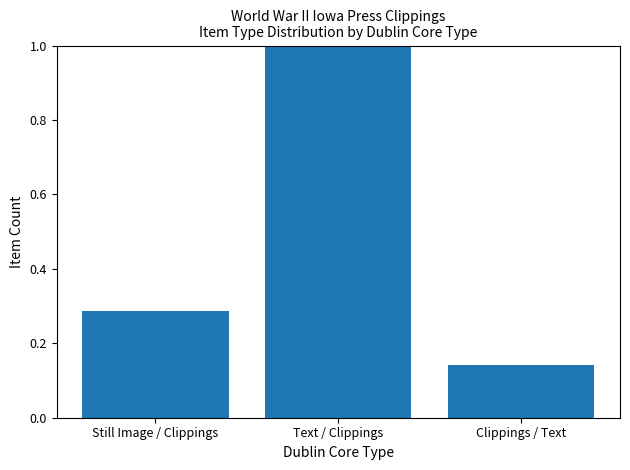

List the labels in order of value, largest first.

Text / Clippings, Still Image / Clippings, Clippings / Text